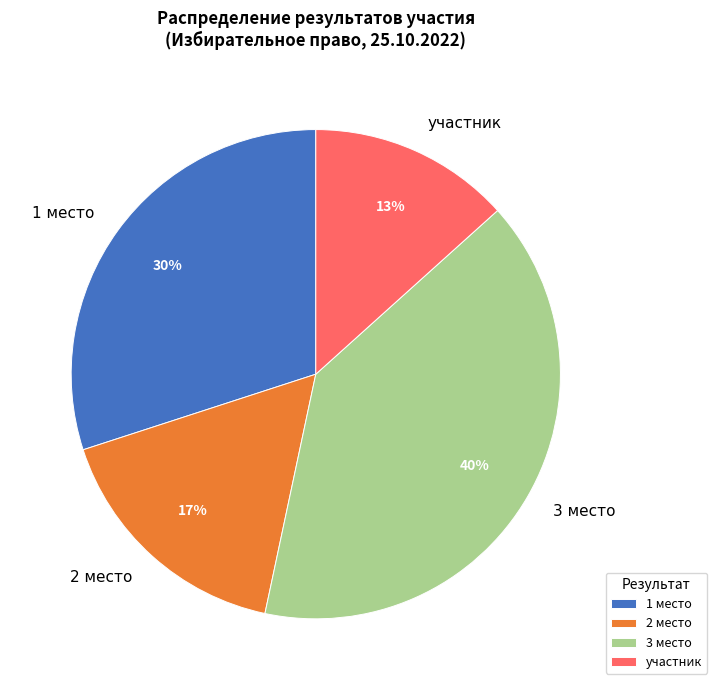

Which category has the biggest portion of the pie?

3 место